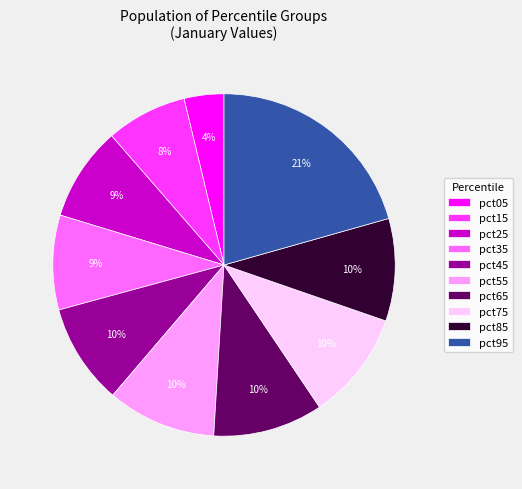

To the nearest percent, what is the difference between the largest and smallest slice percentages?

17%